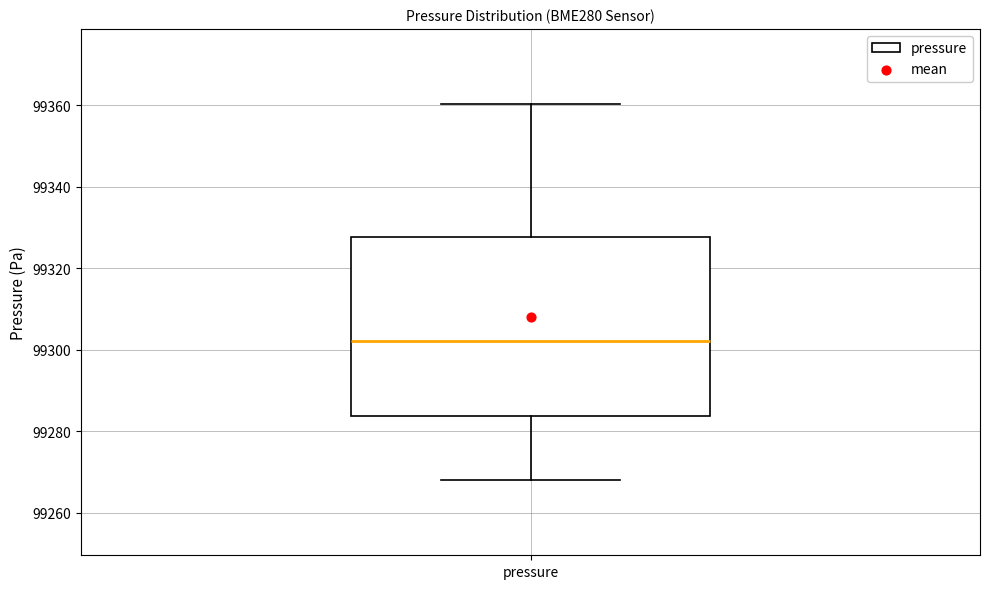

Transcribe this box plot: give where the median line is, the range the box spans, and where the two whiskers end, as read against the y-axis. The values are not printed on the chart, so give them approximately, as read against the axis.

median 99302, box 99284 to 99328, whiskers 99268 to 99360